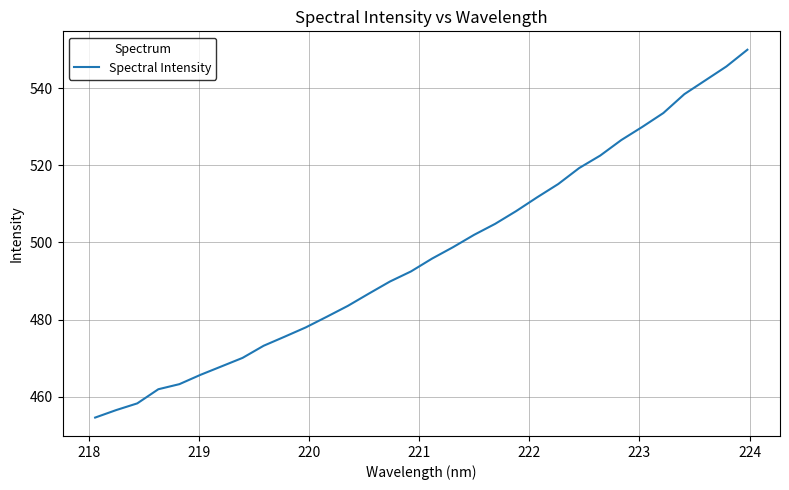

What is the sum of all values?

15902.2